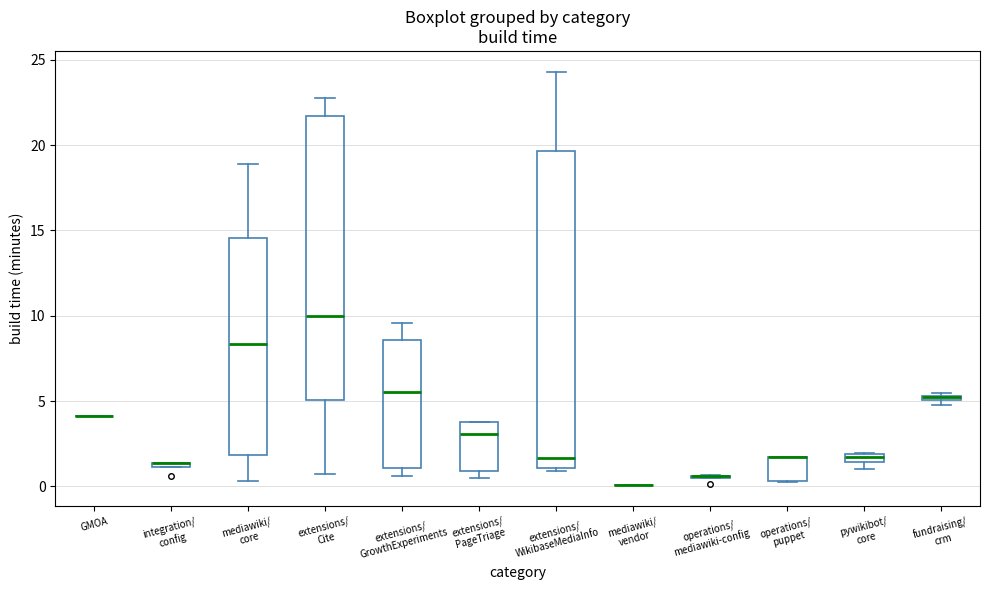

Comparing the boxes themselves (not the whiskers), which one is the tallest?

extensions/ WikibaseMediaInfo